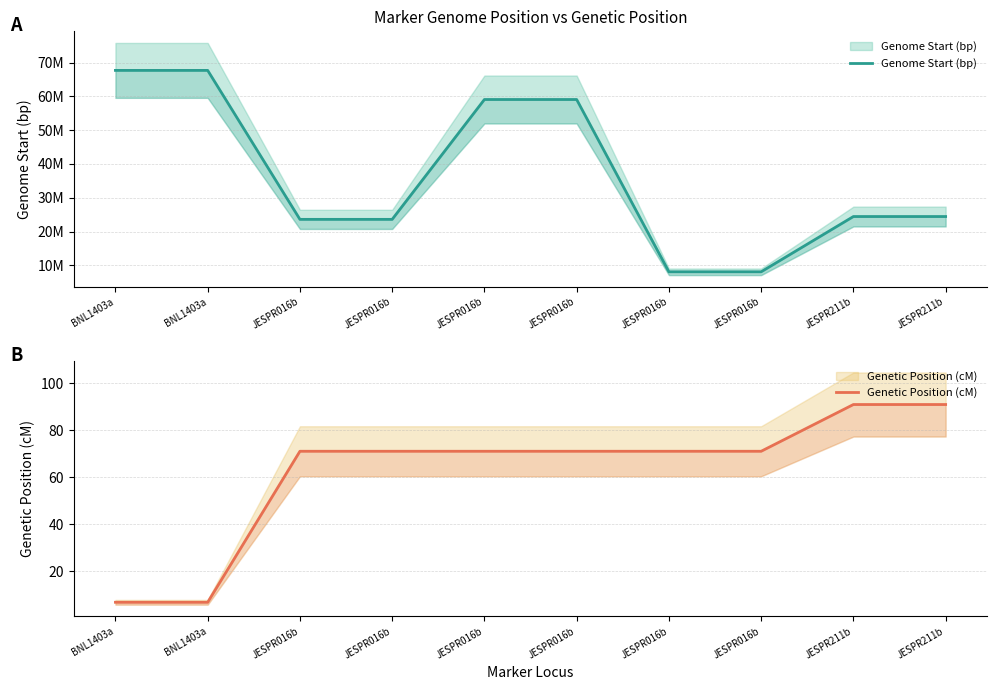

What is the value of the Genetic Position (cM) point at the 3rd from the left?

71.1